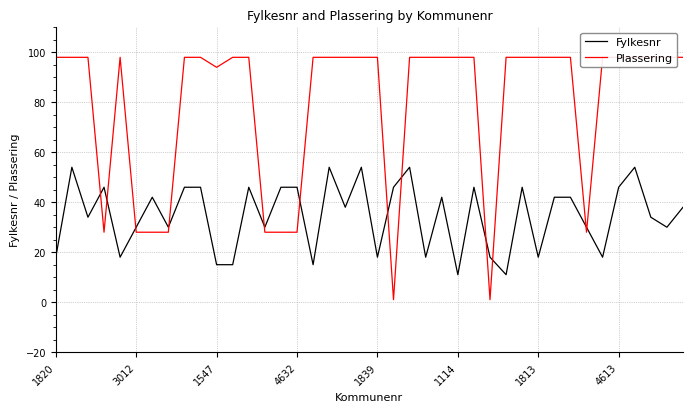

Is the value of Plassering at 39 greater than the value of Fylkesnr at 33?

Yes